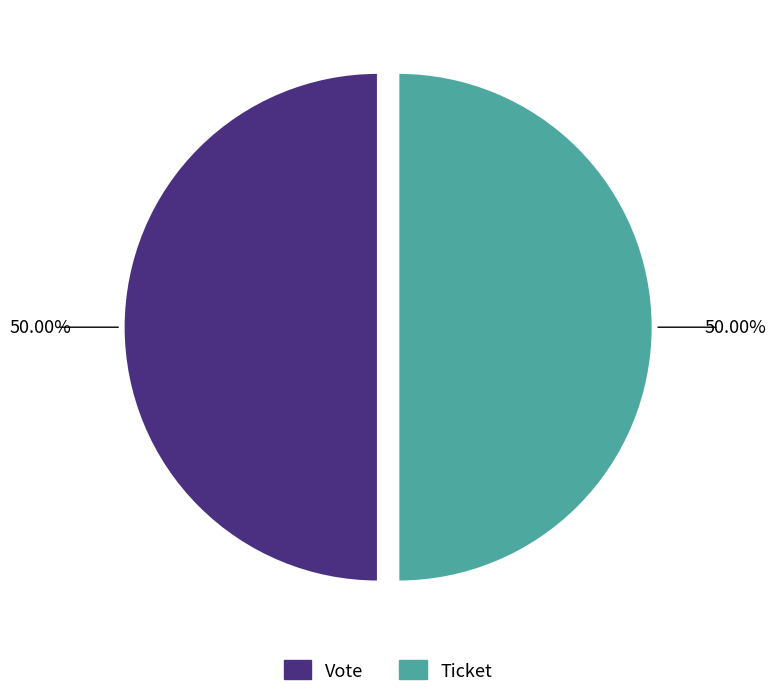

What is the ratio of the value at Vote to the value at Ticket?

1.0